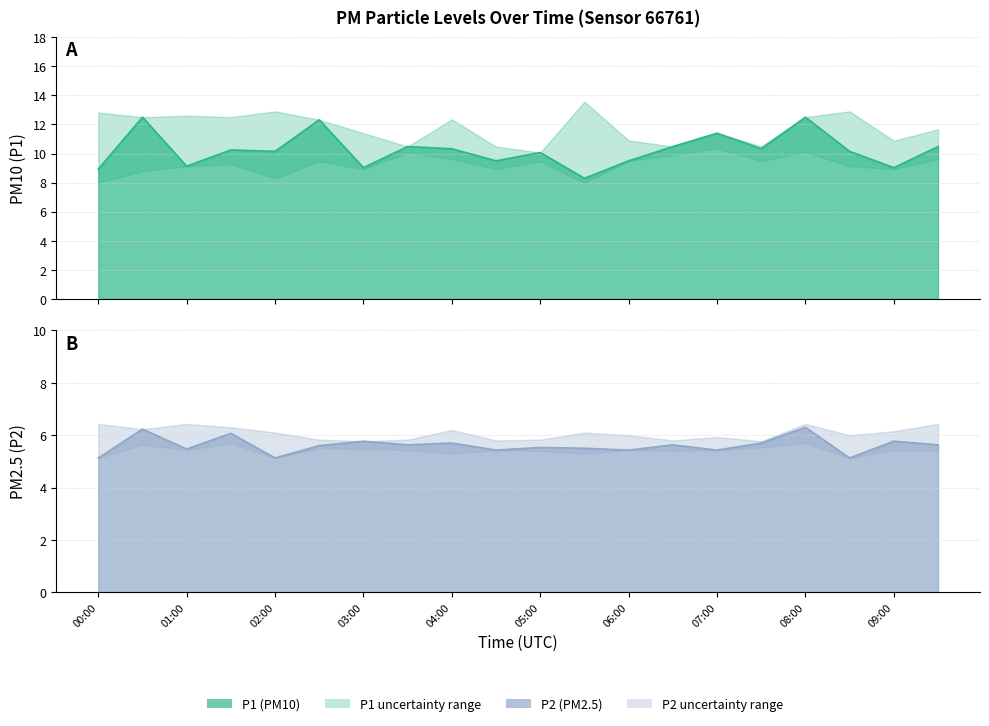

Reading left to right, list all the values displayed in this chart.

P1: 8.9	12.5	9.1	10.2	10.2	12.3	9.0	10.5	10.3	9.5	10.1	8.3	9.5	10.5	11.4	10.3	12.5	10.2	9.0	10.5
P2: 5.1	6.2	5.5	6.1	5.1	5.6	5.8	5.6	5.7	5.4	5.5	5.5	5.4	5.6	5.4	5.7	6.3	5.1	5.8	5.6